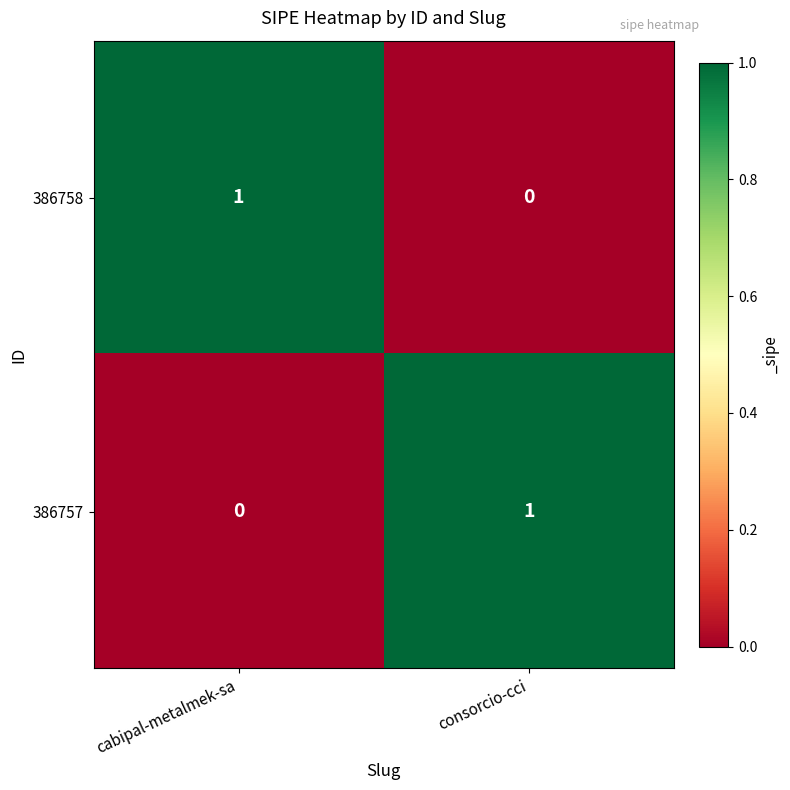

Where is 386758 nearest to the value 0?

consorcio-cci